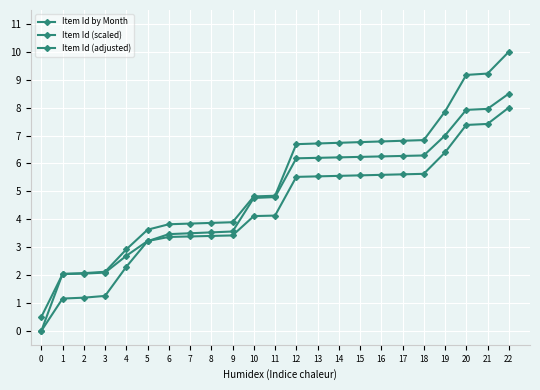

How many data points does each series have?

23